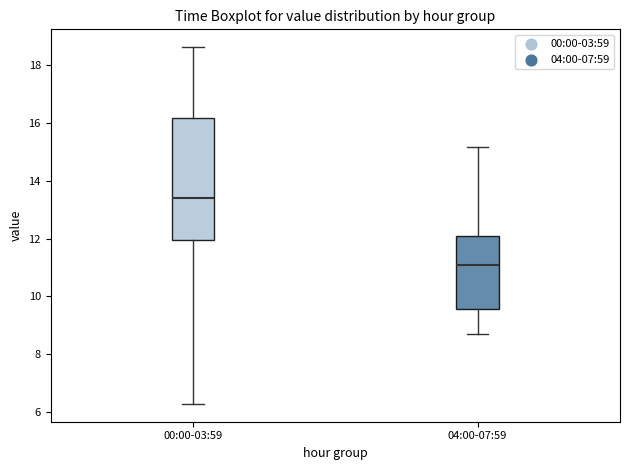

Reading left to right, read every box against the y-axis: the position of its median line, the range the box covers, and the ends of its whiskers. The values are not printed on the chart, so give them approximately, as read against the axis.

00:00-03:59: median 13.4, box 12.0 to 16.2, whiskers 6.2 to 18.6
04:00-07:59: median 11.2, box 9.6 to 12.0, whiskers 8.8 to 15.2